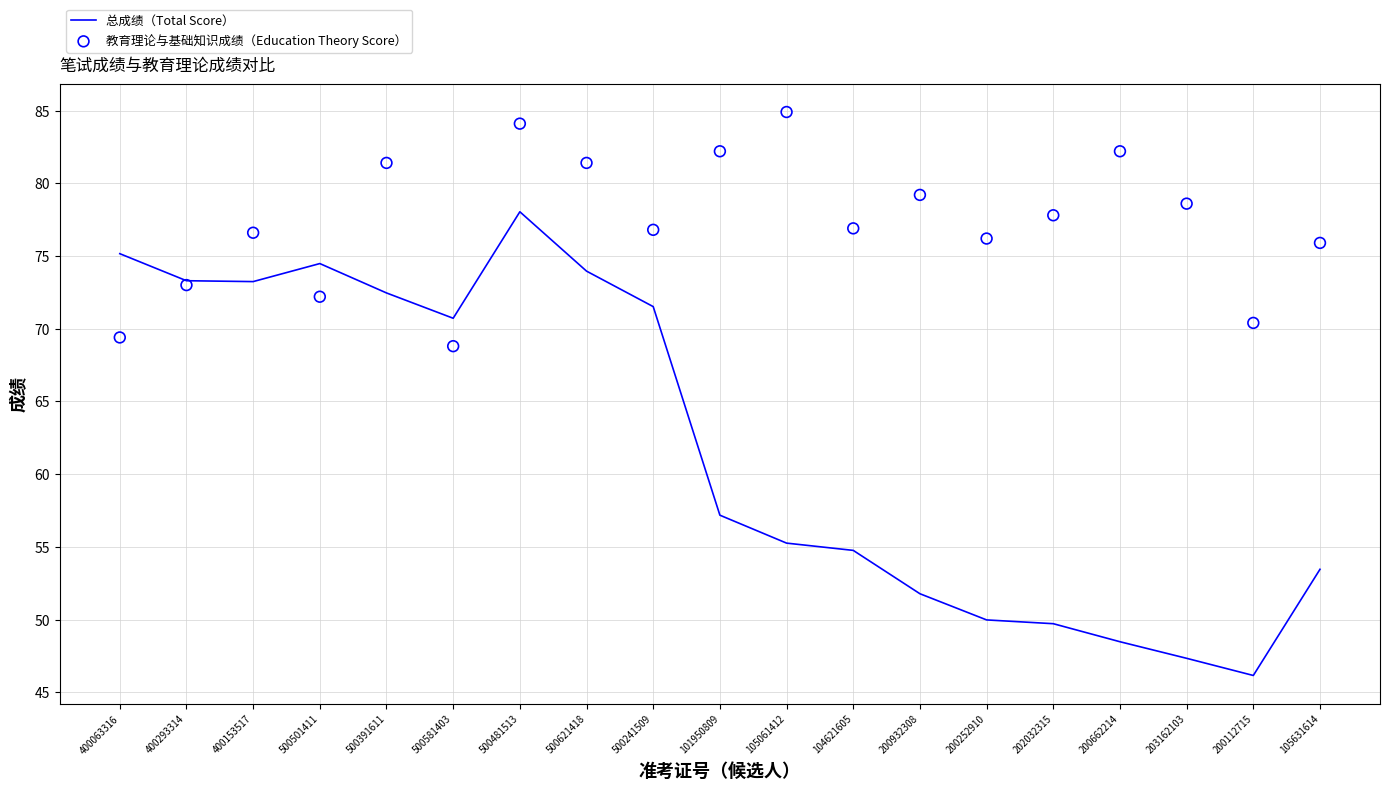

At which category is the sum across all series the highest?

500481513